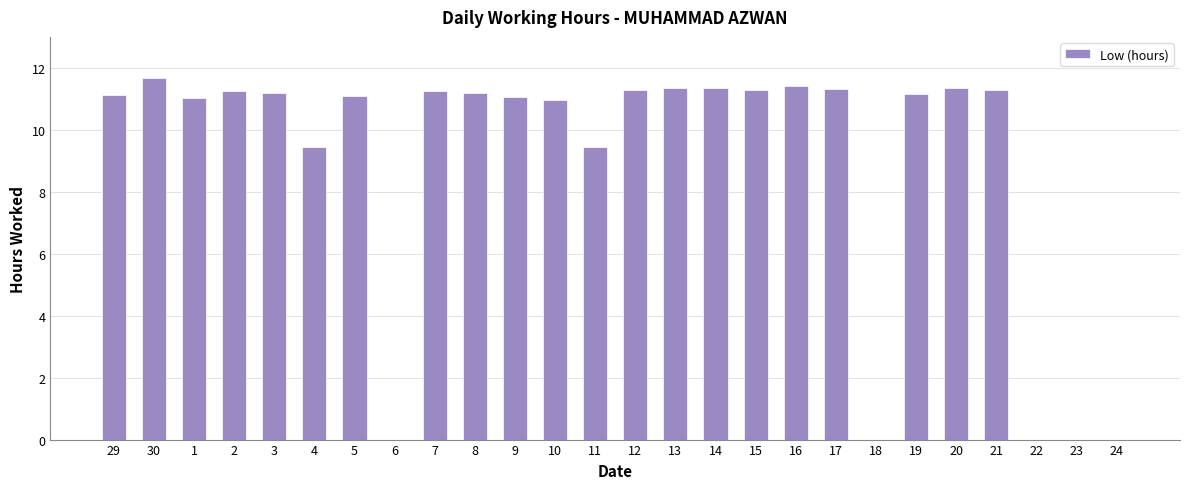

What is the ratio of the value at 7 to the value at 15?

1.0